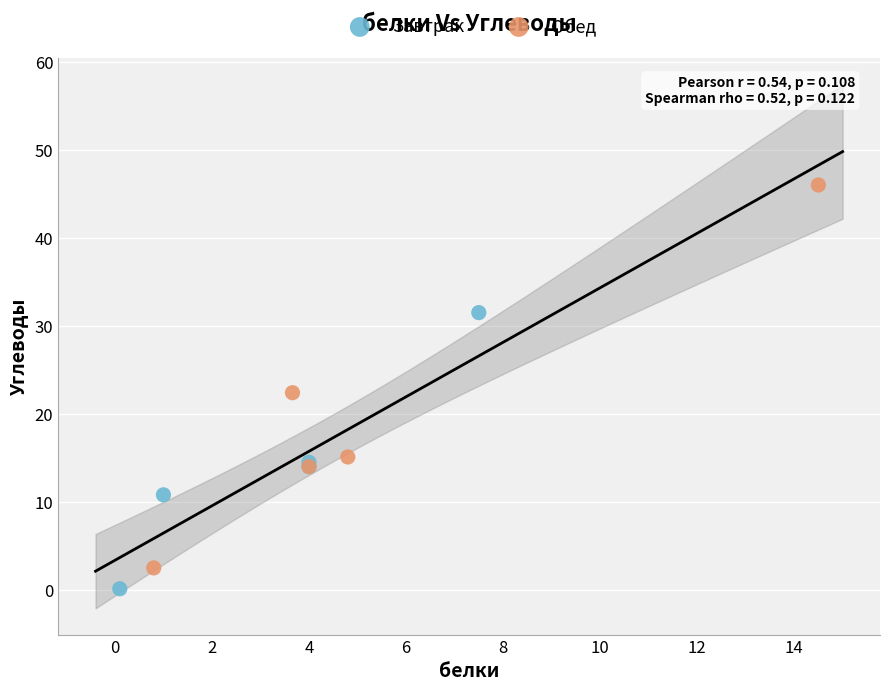

Which series contains the highest Y value?

Обед